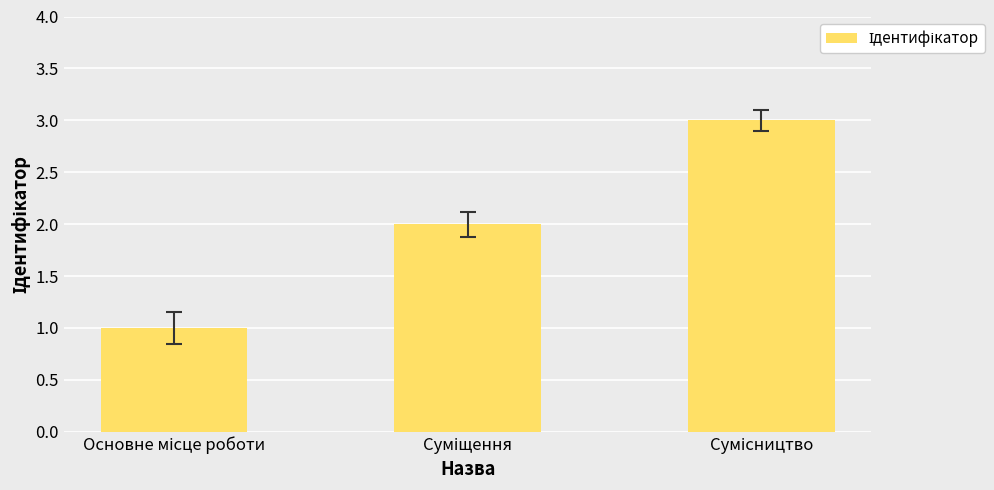

What is the maximum value shown in the chart?

3